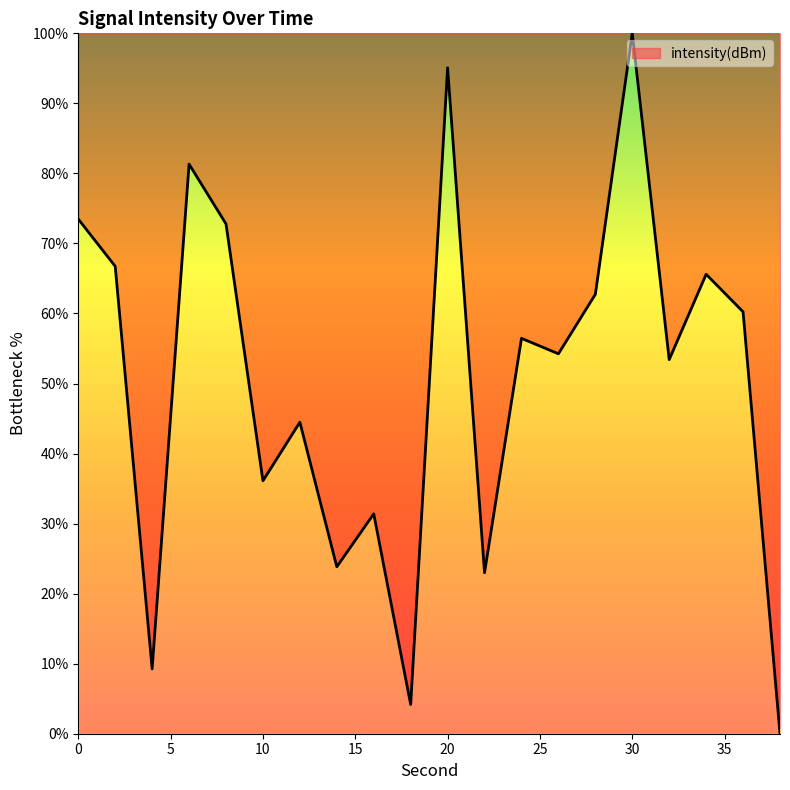

What is the difference between the maximum and minimum values?

100.0